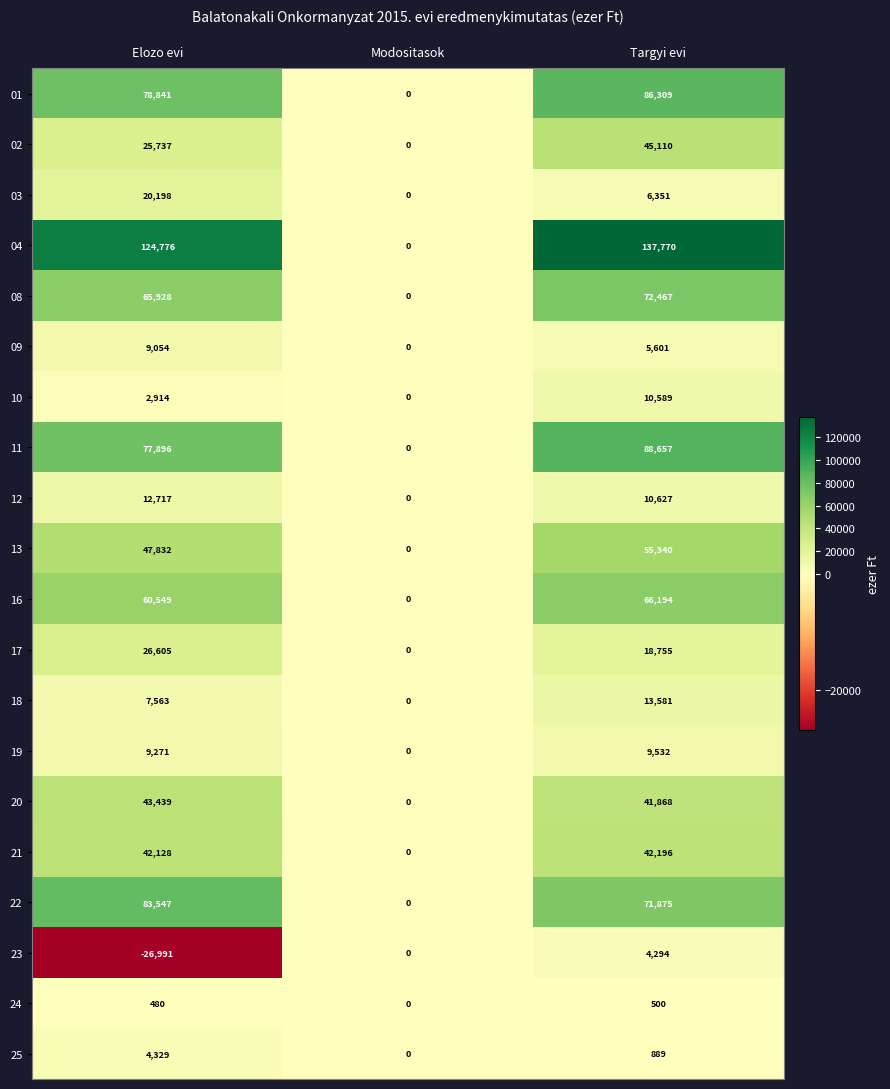

Which series has the widest spread of values?

04